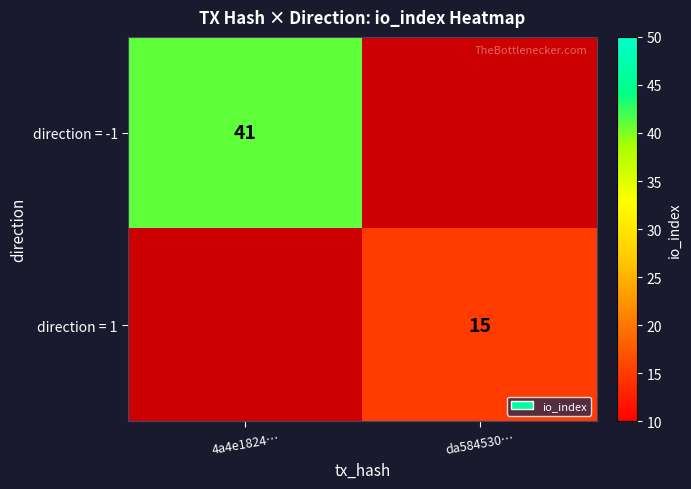

Which category has the highest value across all series?

4a4e1824…